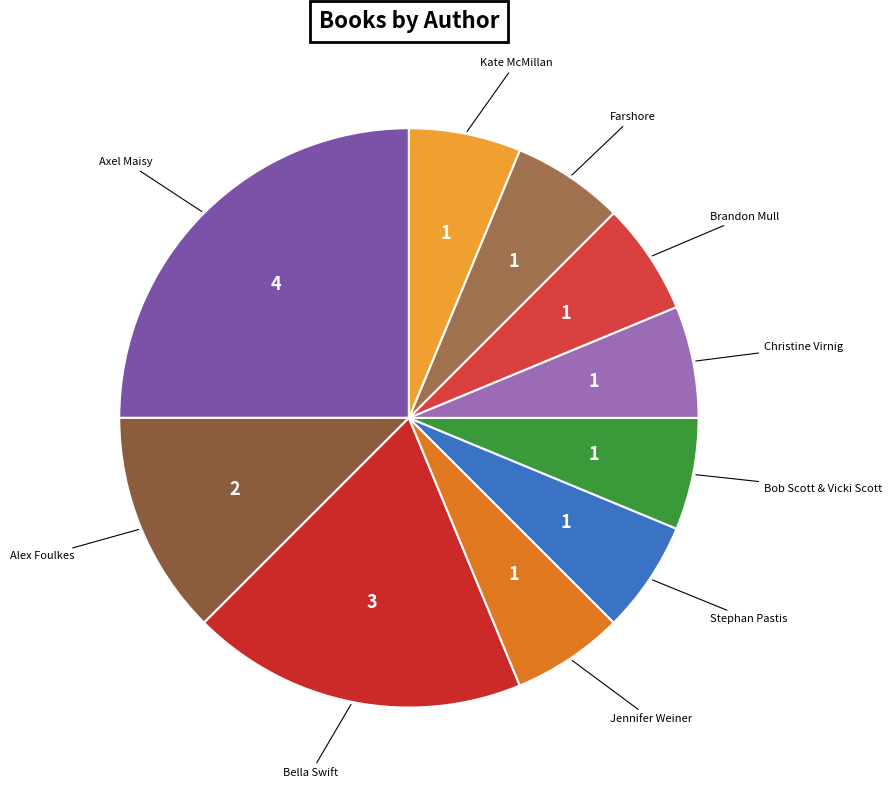

Count the number of slices in the pie.

10